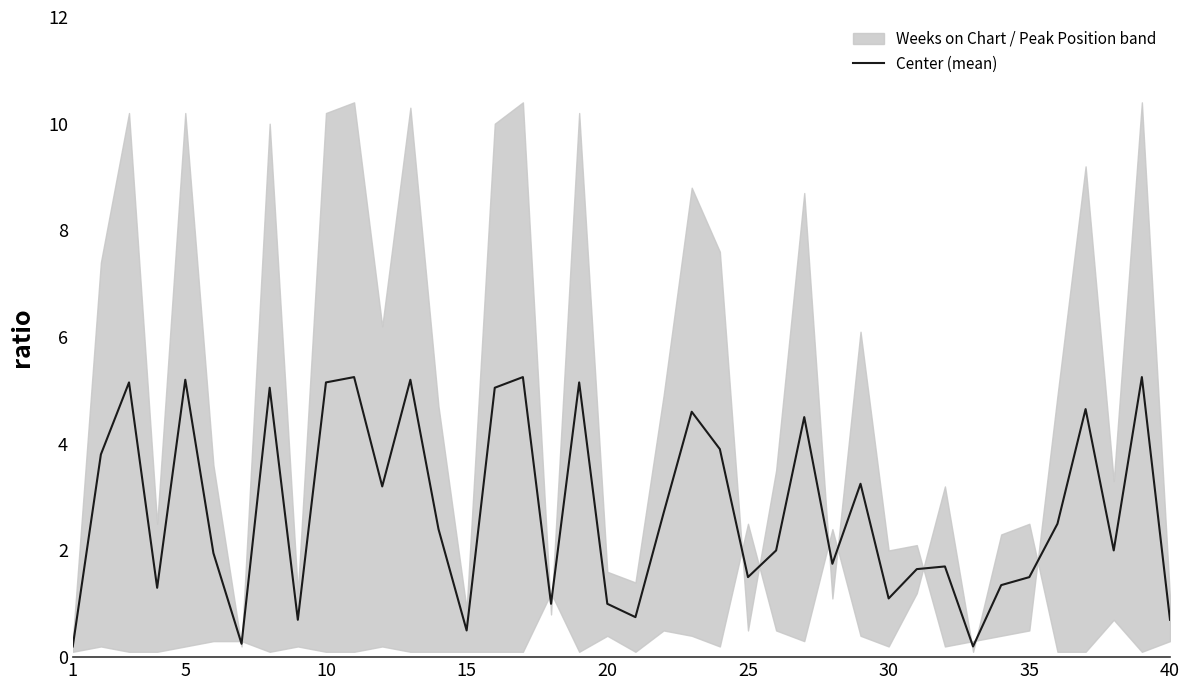

What is the minimum value shown in the chart?

0.2